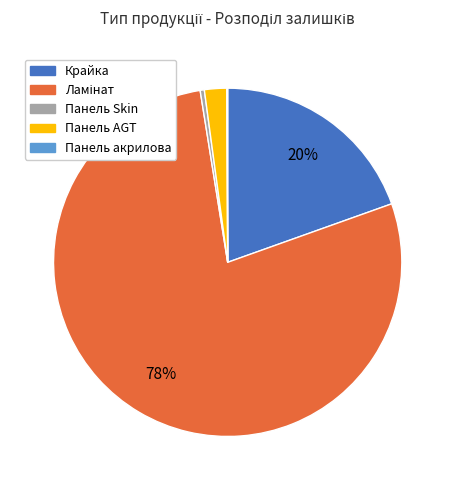

To the nearest percent, what is the difference between the largest and smallest slice percentages?

78%